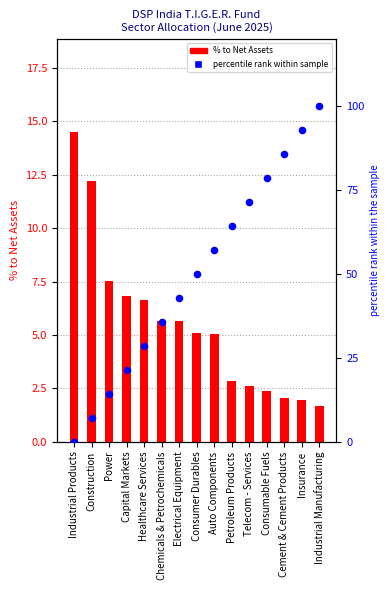

Is the value of % to Net Assets at Electrical Equipment greater than the value of percentile rank within sample at Healthcare Services?

No